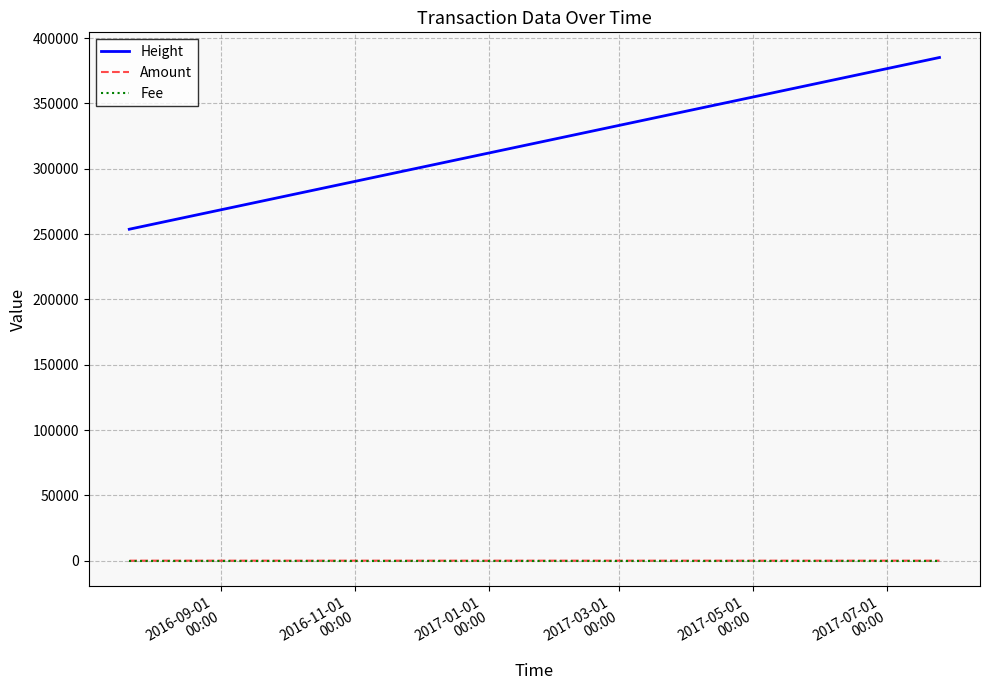

Which series has the largest total across all categories?

Height